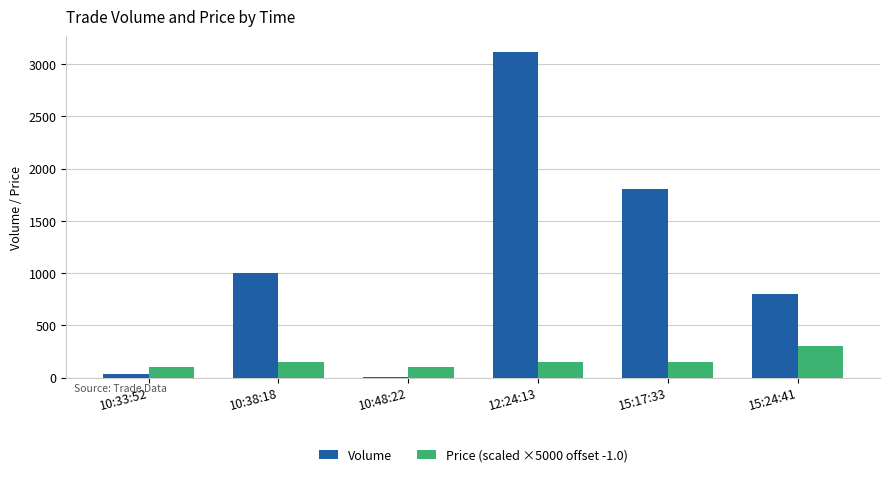

The value of Price (scaled ×5000 offset -1.0) at 10:33:52 is 100.0. True or false?

True